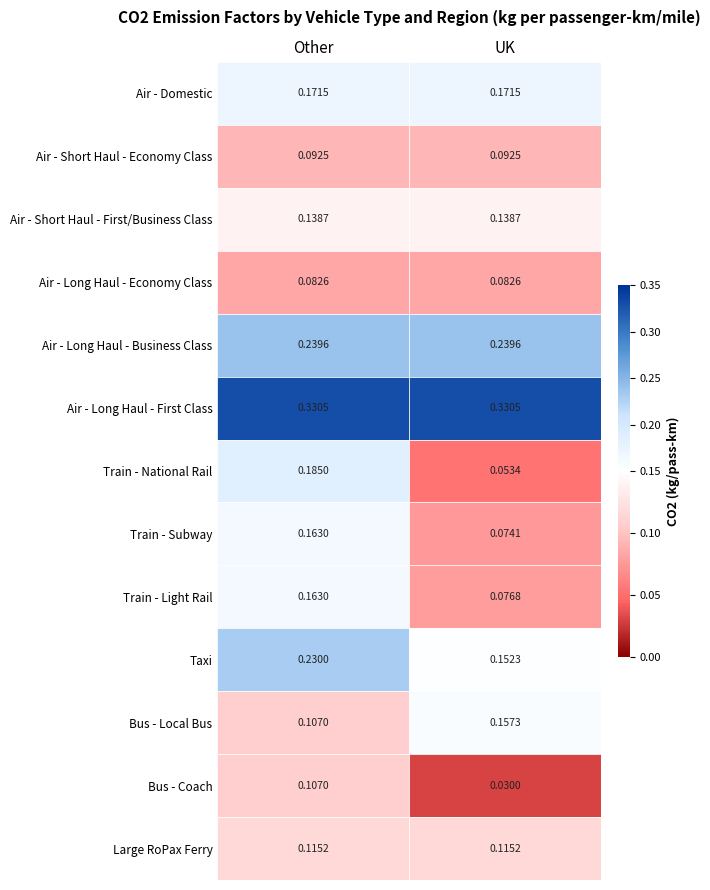

Reading left to right, what are all the values shown in this chart?

Air - Domestic: 0.2	0.2
Air - Short Haul - Economy Class: 0.1	0.1
Air - Short Haul - First/Business Class: 0.1	0.1
Air - Long Haul - Economy Class: 0.1	0.1
Air - Long Haul - Business Class: 0.2	0.2
Air - Long Haul - First Class: 0.3	0.3
Train - National Rail: 0.2	0.1
Train - Subway: 0.2	0.1
Train - Light Rail: 0.2	0.1
Taxi: 0.2	0.2
Bus - Local Bus: 0.1	0.2
Bus - Coach: 0.1	0.0
Large RoPax Ferry: 0.1	0.1